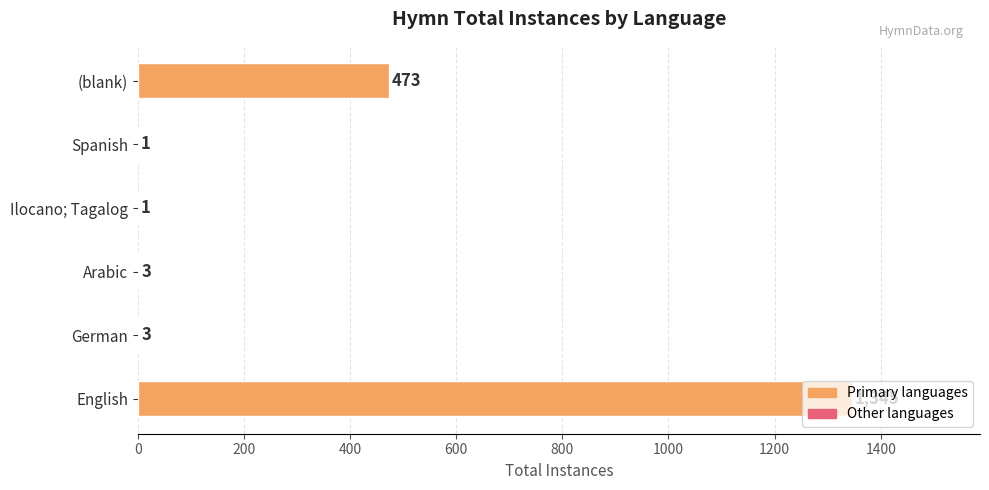

The value at German is 3. True or false?

True